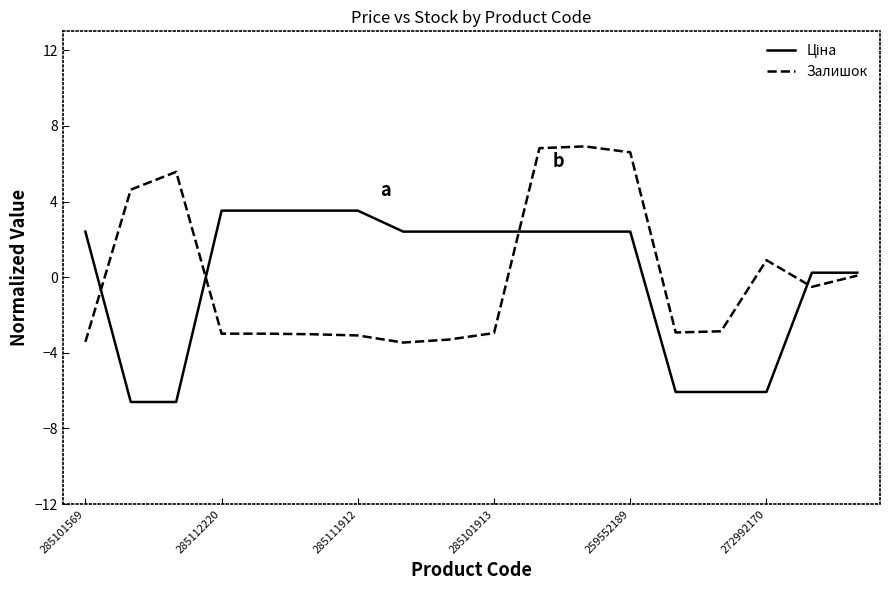

What is the greatest value displayed?

6.9